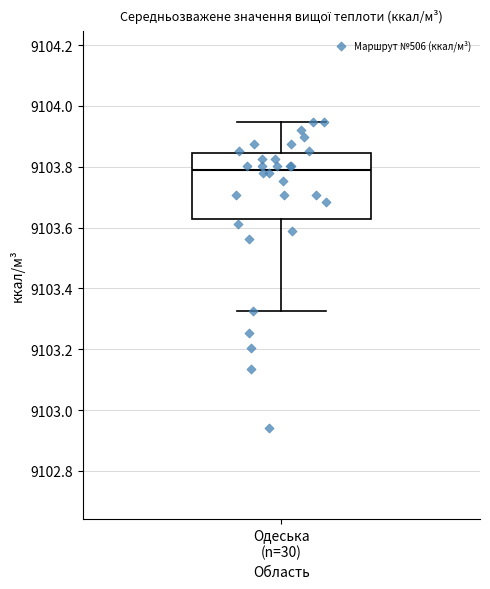

Where is the upper edge of the box for Одеська (n=30) on the y-axis? The values are not printed on the chart, so give them approximately, as read against the axis.

9103.84